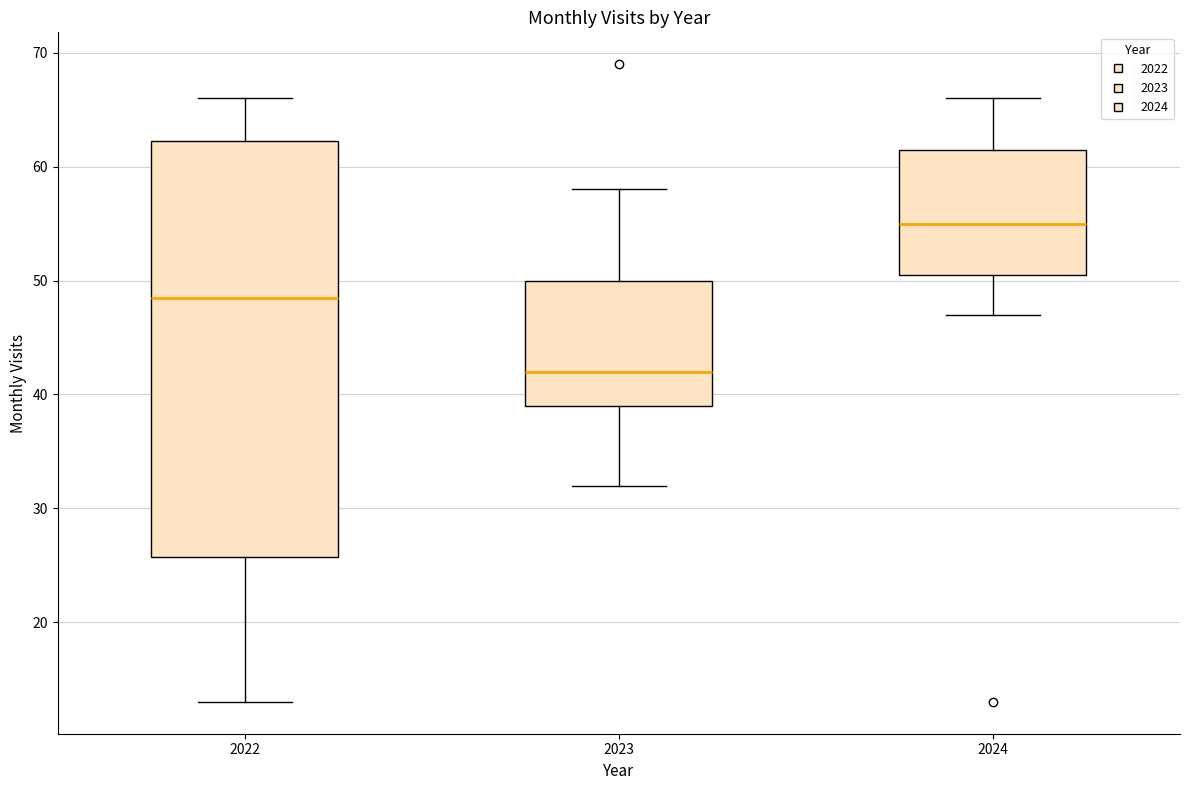

Reading left to right, read every box against the y-axis: the position of its median line, the range the box covers, and the ends of its whiskers. The values are not printed on the chart, so give them approximately, as read against the axis.

2022: median 49, box 26 to 62, whiskers 13 to 66
2023: median 42, box 39 to 50, whiskers 32 to 58
2024: median 55, box 51 to 62, whiskers 47 to 66